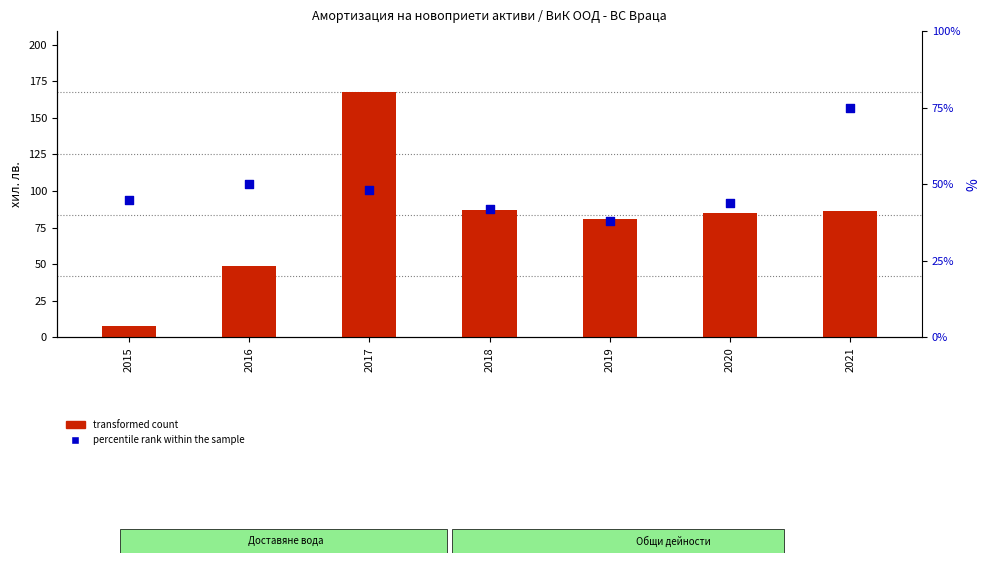

At how many categories does at least one series exceed 97?

1